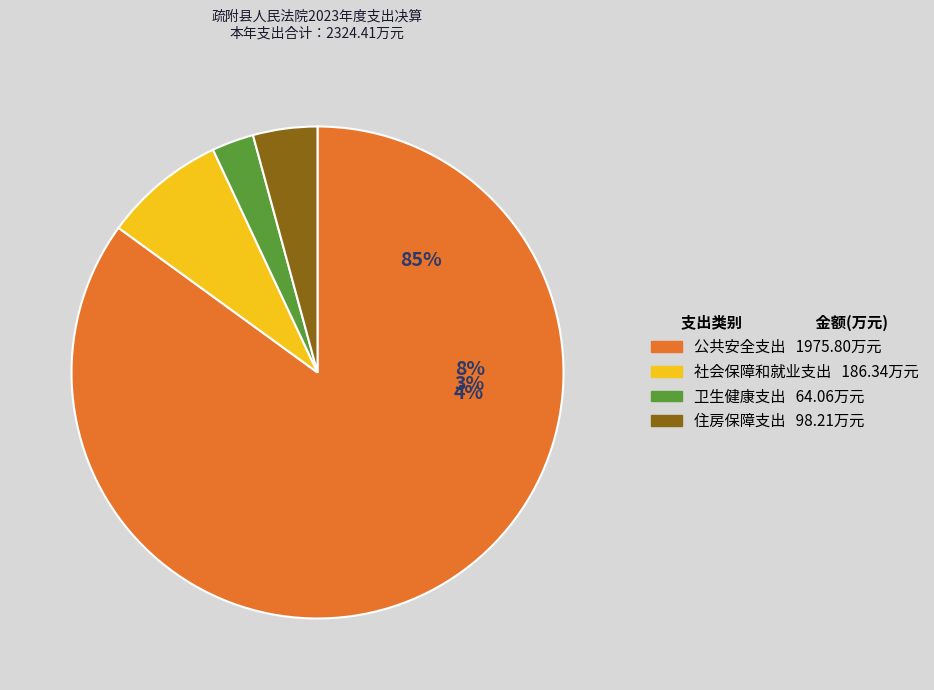

Combined, what portion of the pie is 公共安全支出 and 社会保障和就业支出?

93.0%